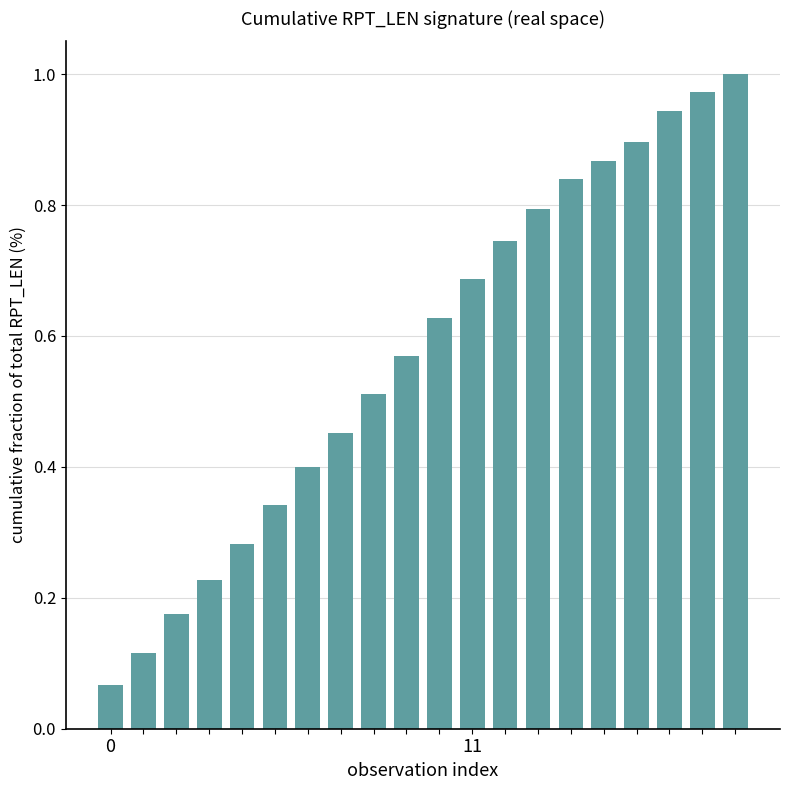

Count the number of categories in the chart.

20